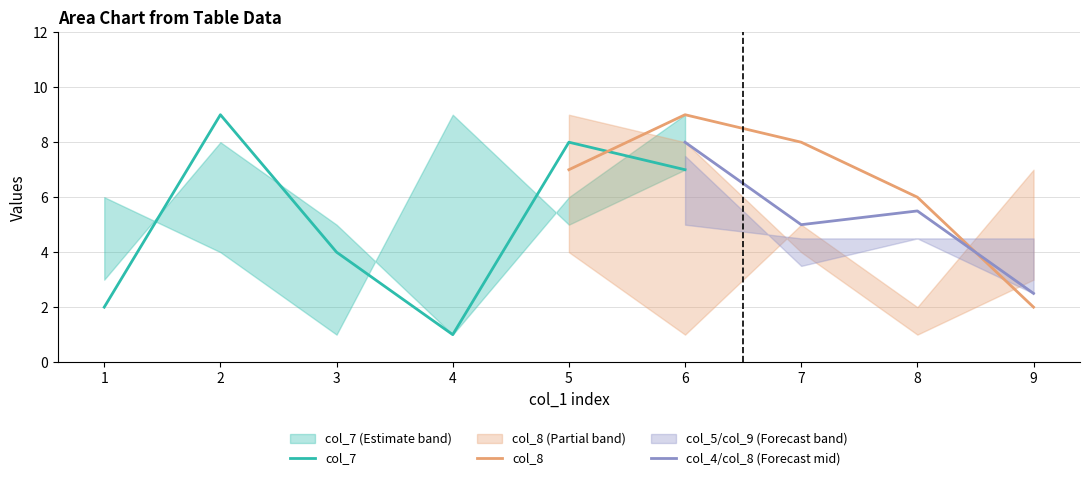

What is the total value across all series at 5?

39